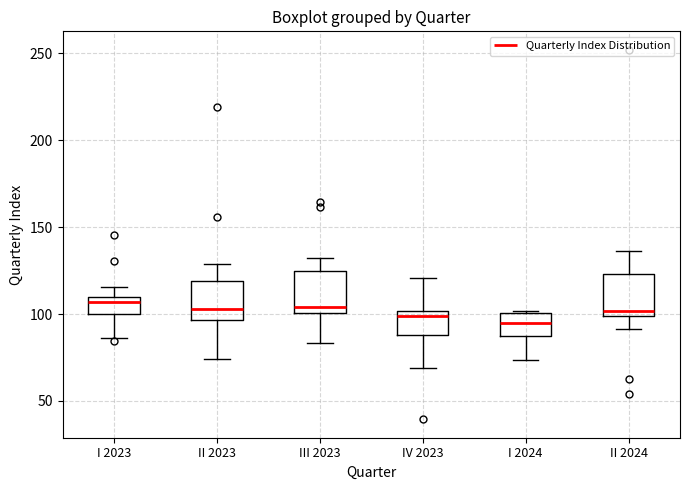

Where does the lower whisker of the box for III 2023 end on the y-axis? The values are not printed on the chart, so give them approximately, as read against the axis.

85